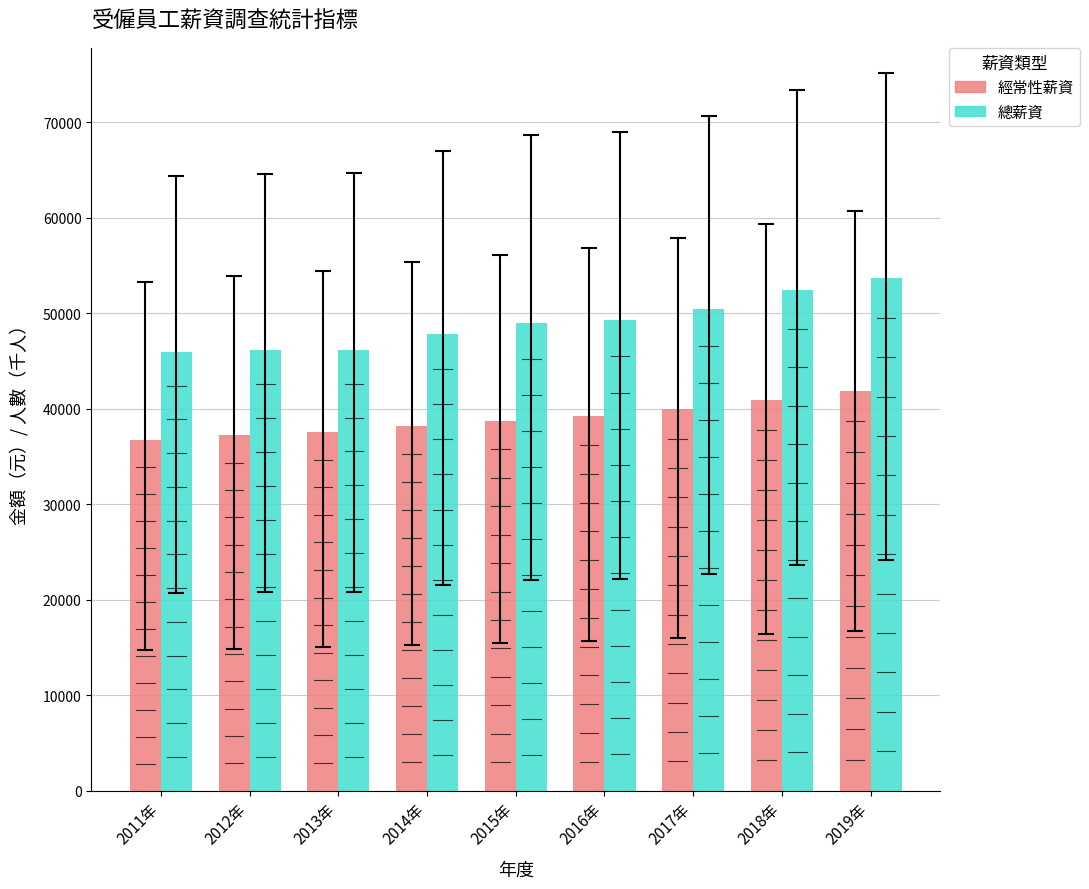

What value does the 經常性薪資 series have at 2015年?

38712